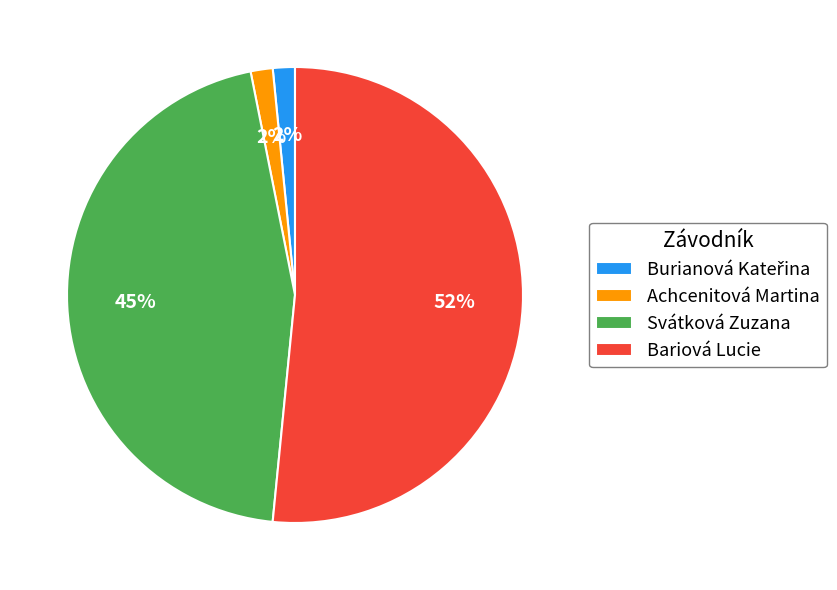

To the nearest percent, what is the difference between the largest and smallest slice percentages?

50%